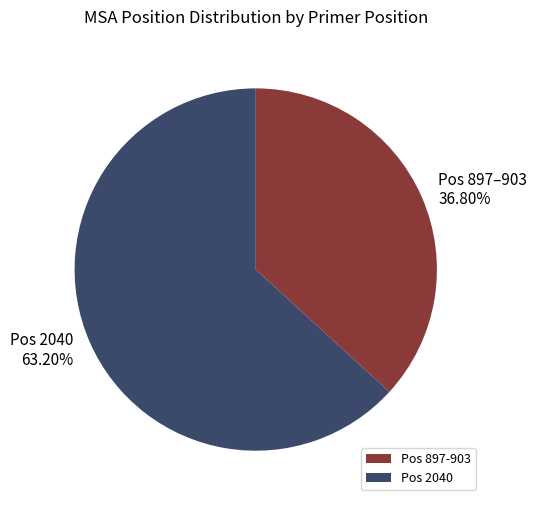

Which has a higher value, Pos 2040 or Pos 897-903?

Pos 2040